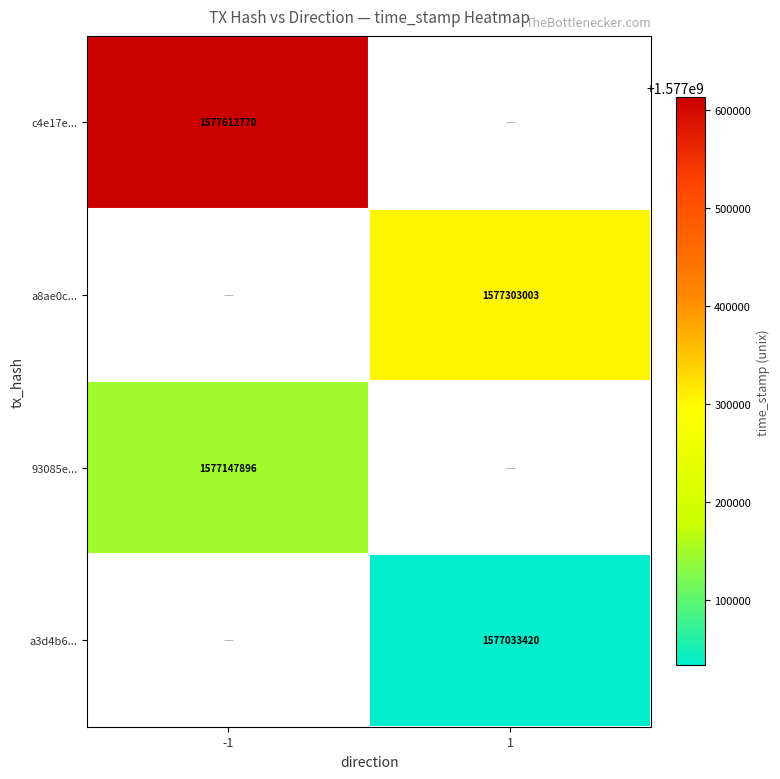

Is it true that a8ae0c... equals 384968440.0 at 1?

False